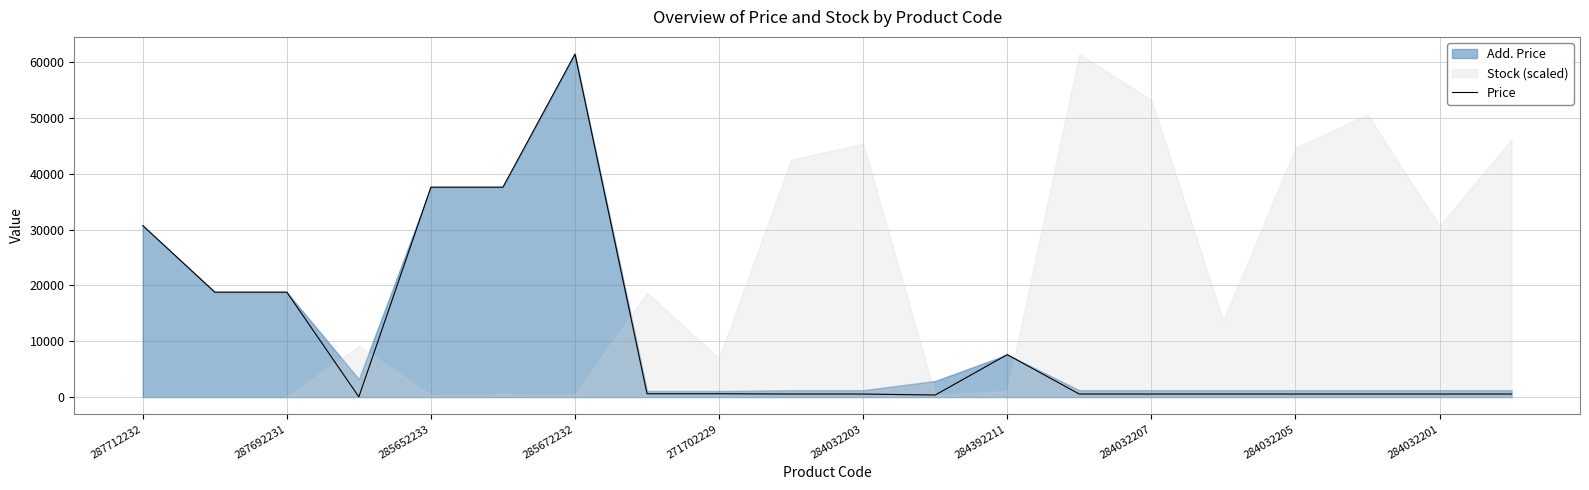

The value at 15 is 727.3. True or false?

False